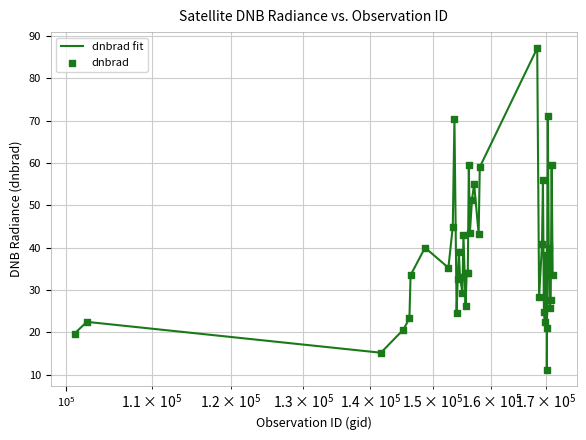

What is the maximum value shown in the chart?

87.1